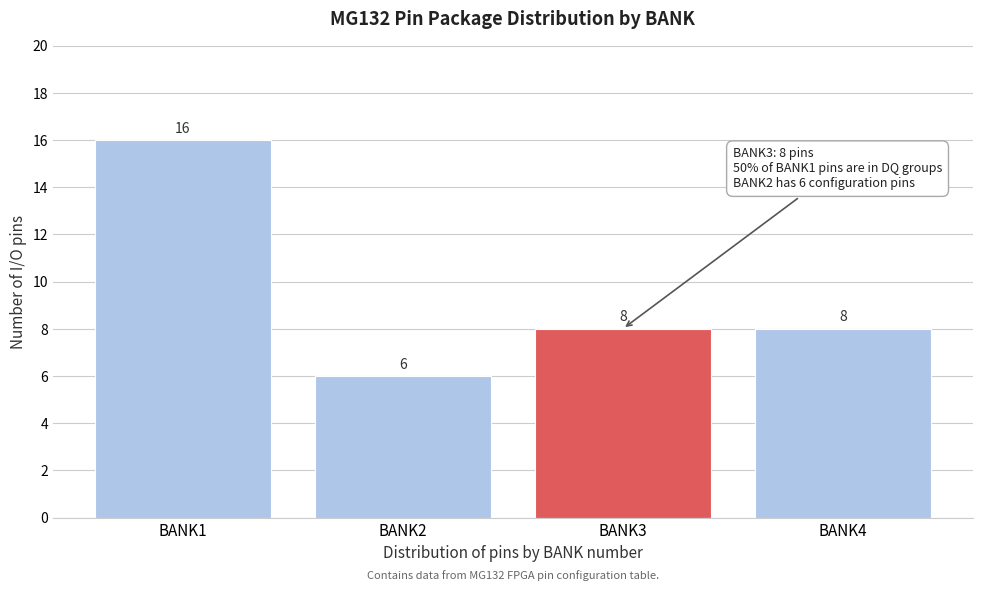

Reading left to right, transcribe all the data shown in this chart.

16	6	8	8